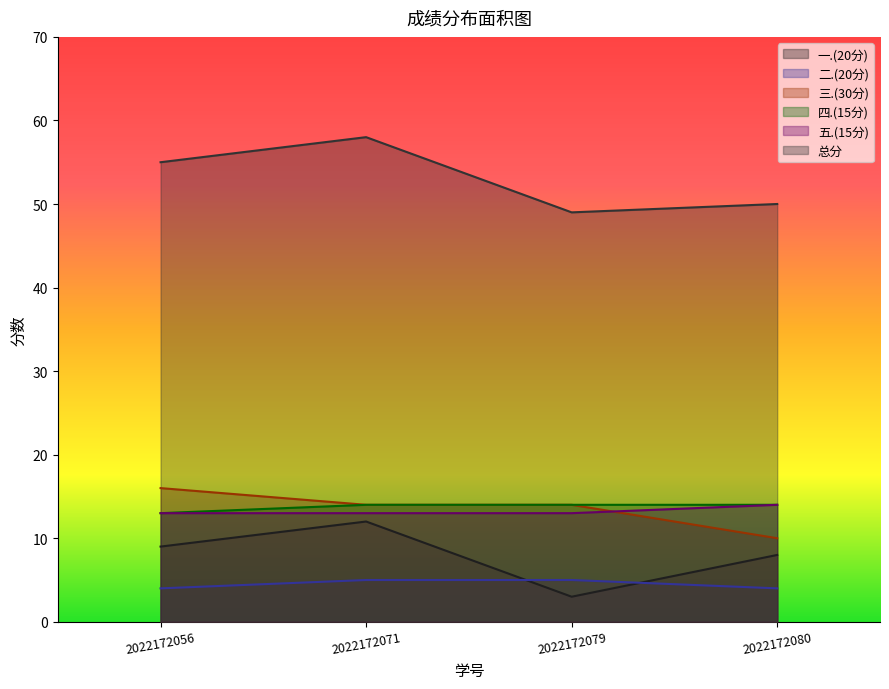

How many lines are shown in the chart?

6